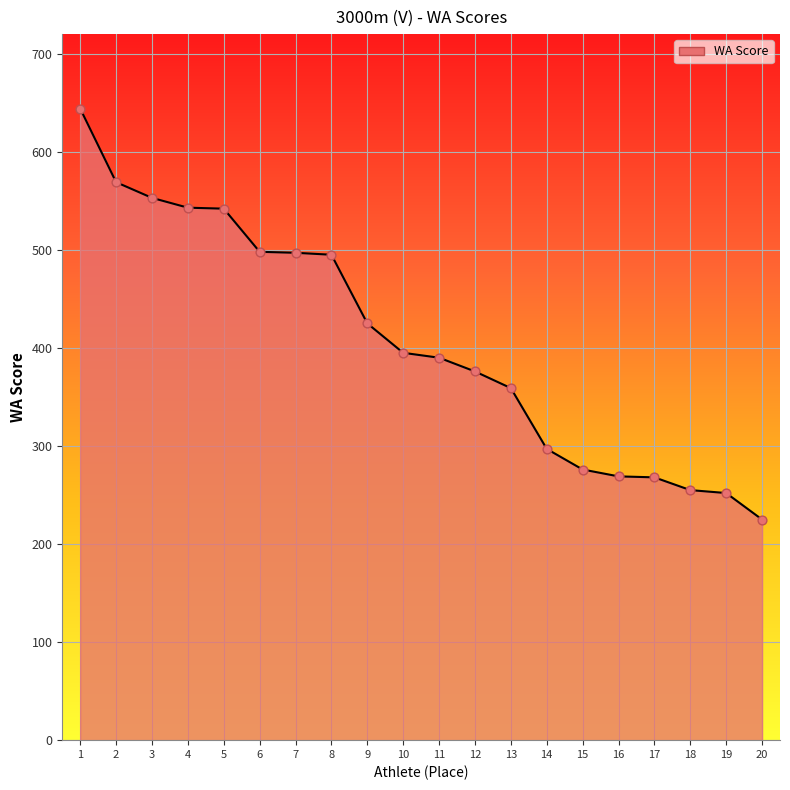

Approximately how many times larger is the value at 4 compared to 8?

1.1